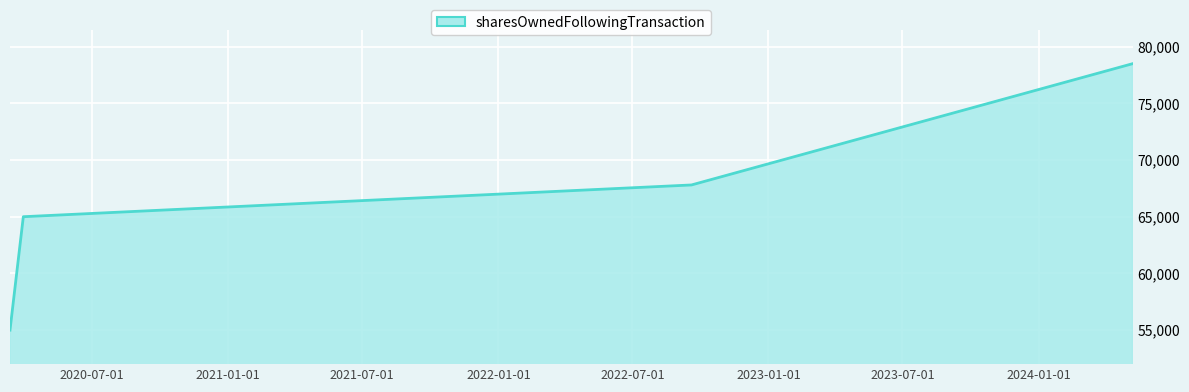

True or false: there are more than 2 points higher than both neighbors.

False